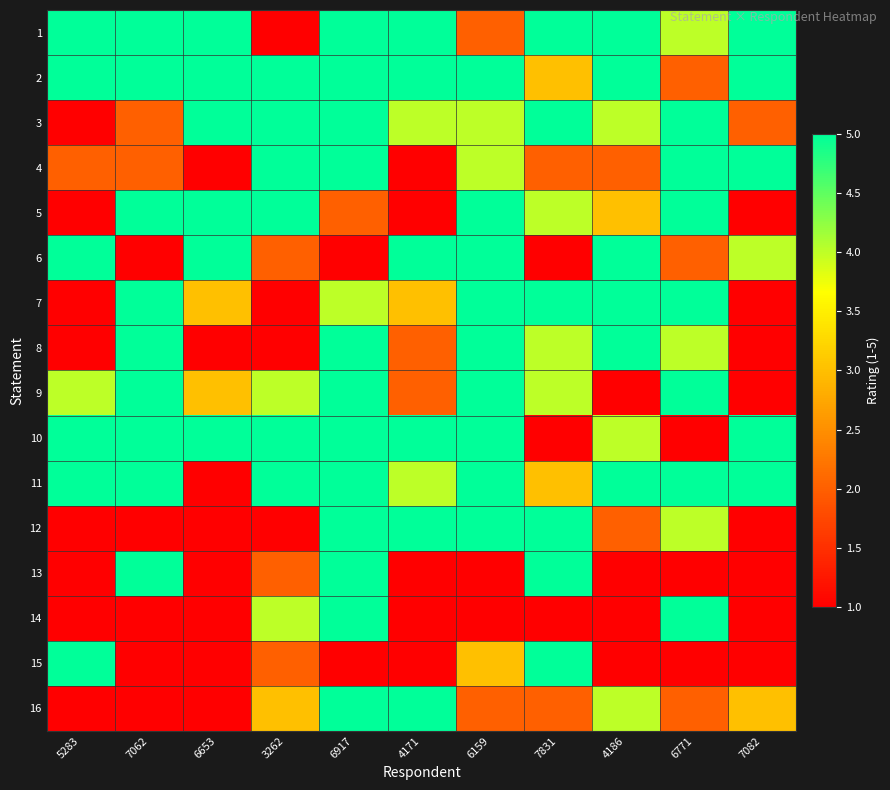

What is the maximum value shown in the chart?

5